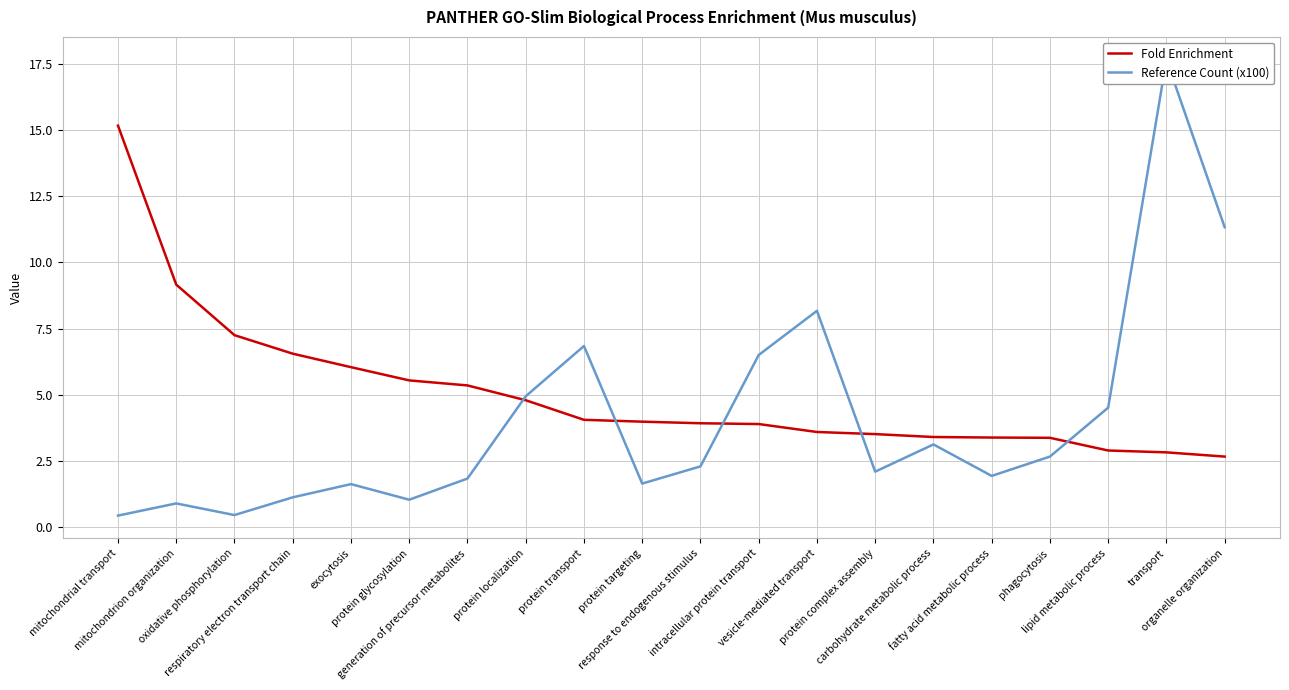

What is the greatest value displayed?

17.7